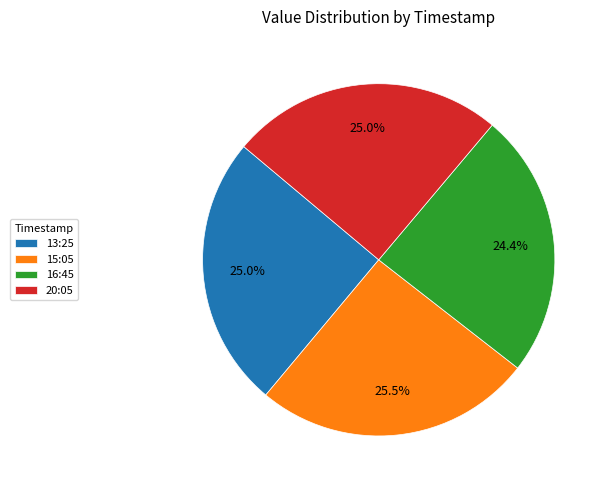

Combined, do 16:45 and 13:25 account for over 50%?

No